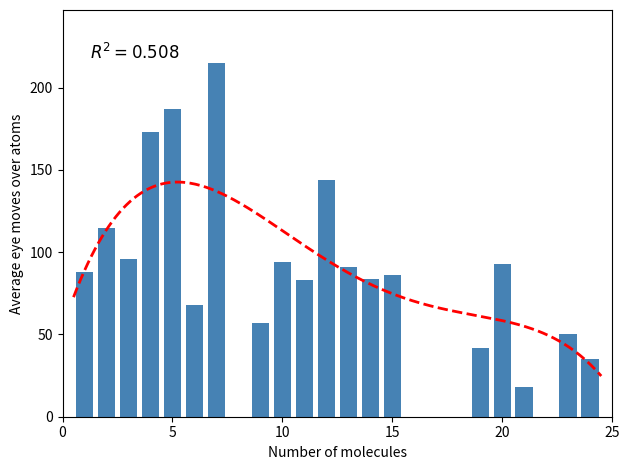

Reading right to left, what are all the values shown in this chart?

24=35	23=50	21=18	20=93	19=42	15=86	14=84	13=91	12=144	11=83	10=94	9=57	7=215	6=68	5=187	4=173	3=96	2=115	1=88